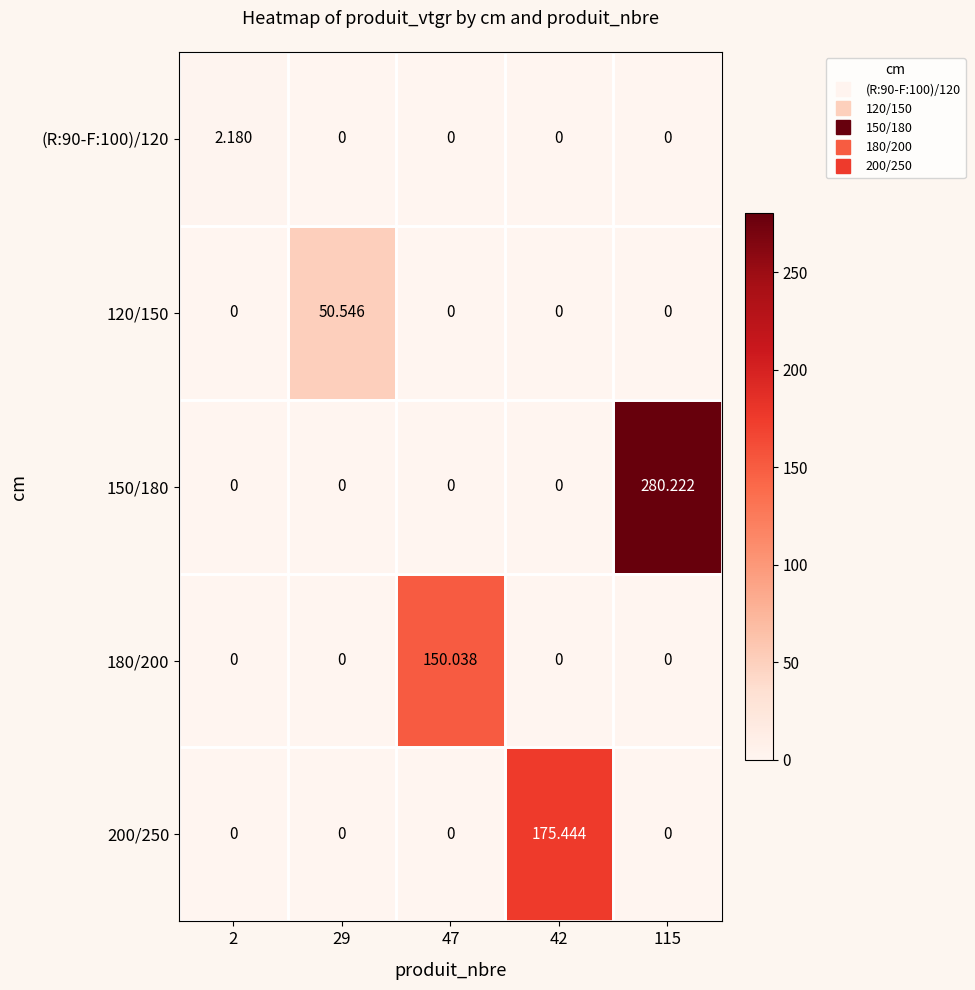

At which category is the sum across all series the highest?

115